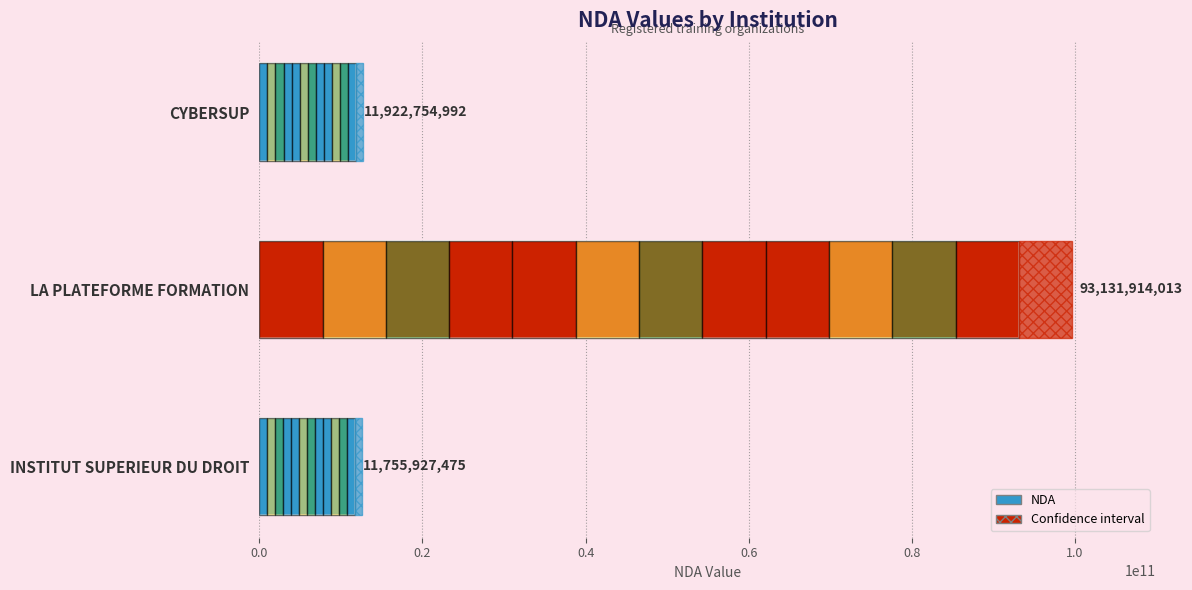

Are the bars grouped side by side (vs. stacked)?

No